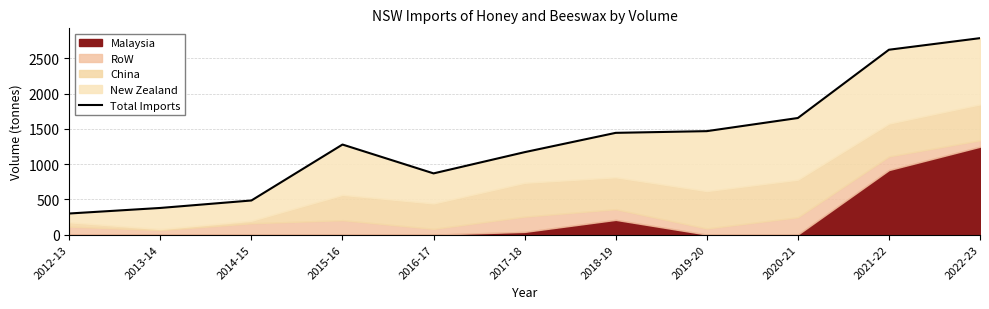

Is it true that the value at 2014-15 is 754.4?

False